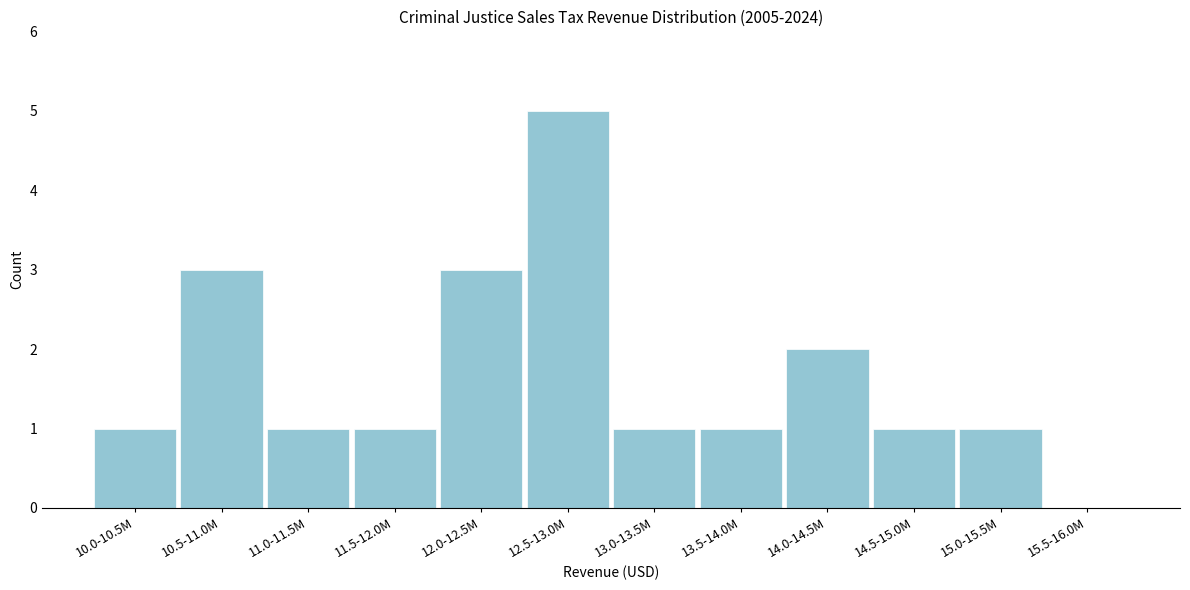

Reading left to right, transcribe all the data shown in this chart.

10.0-10.5M=1	10.5-11.0M=3	11.0-11.5M=1	11.5-12.0M=1	12.0-12.5M=3	12.5-13.0M=5	13.0-13.5M=1	13.5-14.0M=1	14.0-14.5M=2	14.5-15.0M=1	15.0-15.5M=1	15.5-16.0M=0